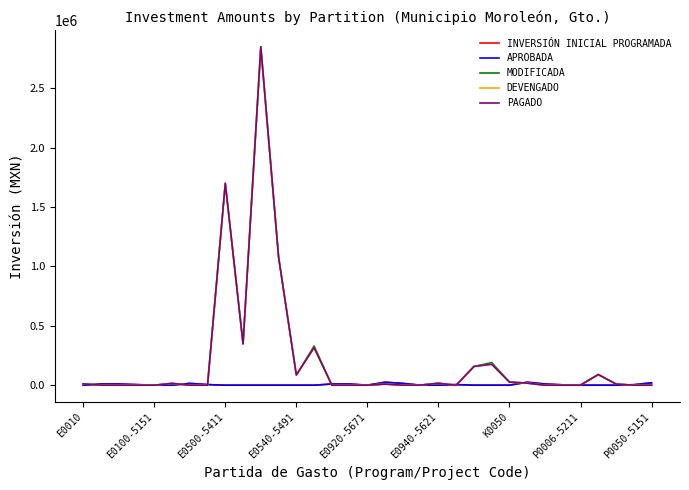

Does the chart display data point markers on the line(s)?

No